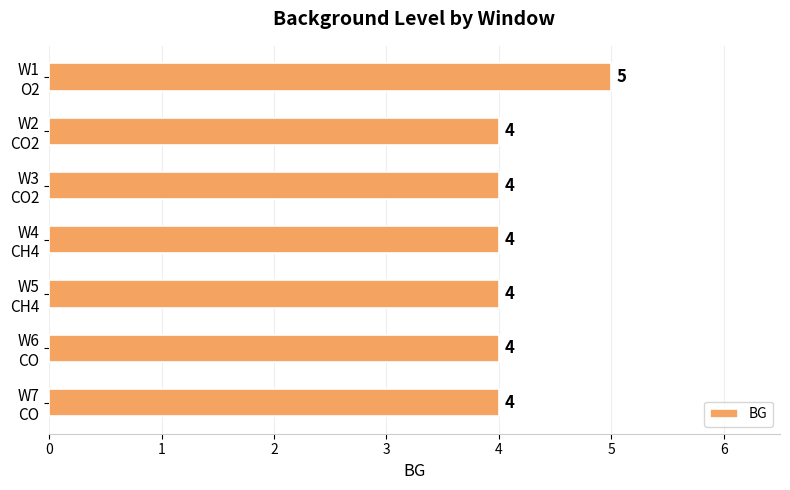

Does the chart contain stacked bars?

No